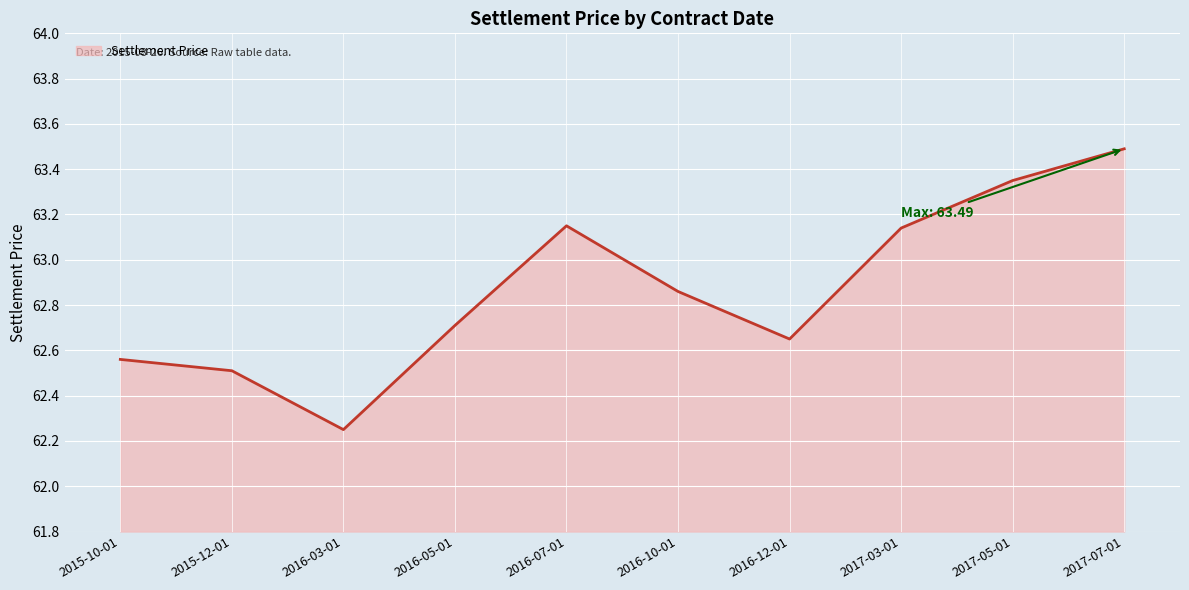

The value at 2017-03-01 is 28.7. True or false?

False